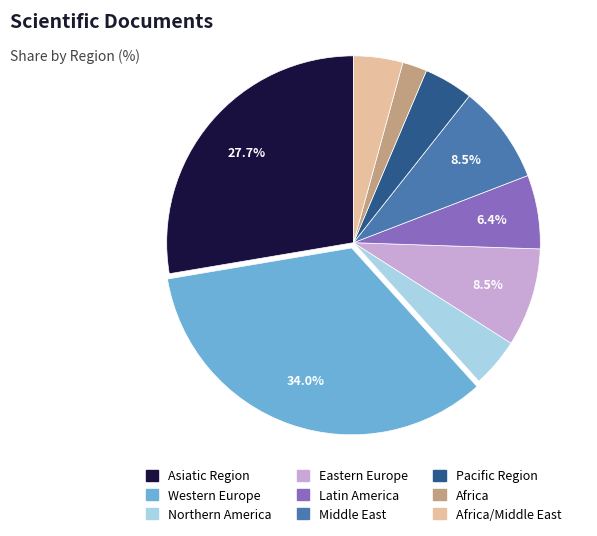

How many segments does this pie chart have?

9